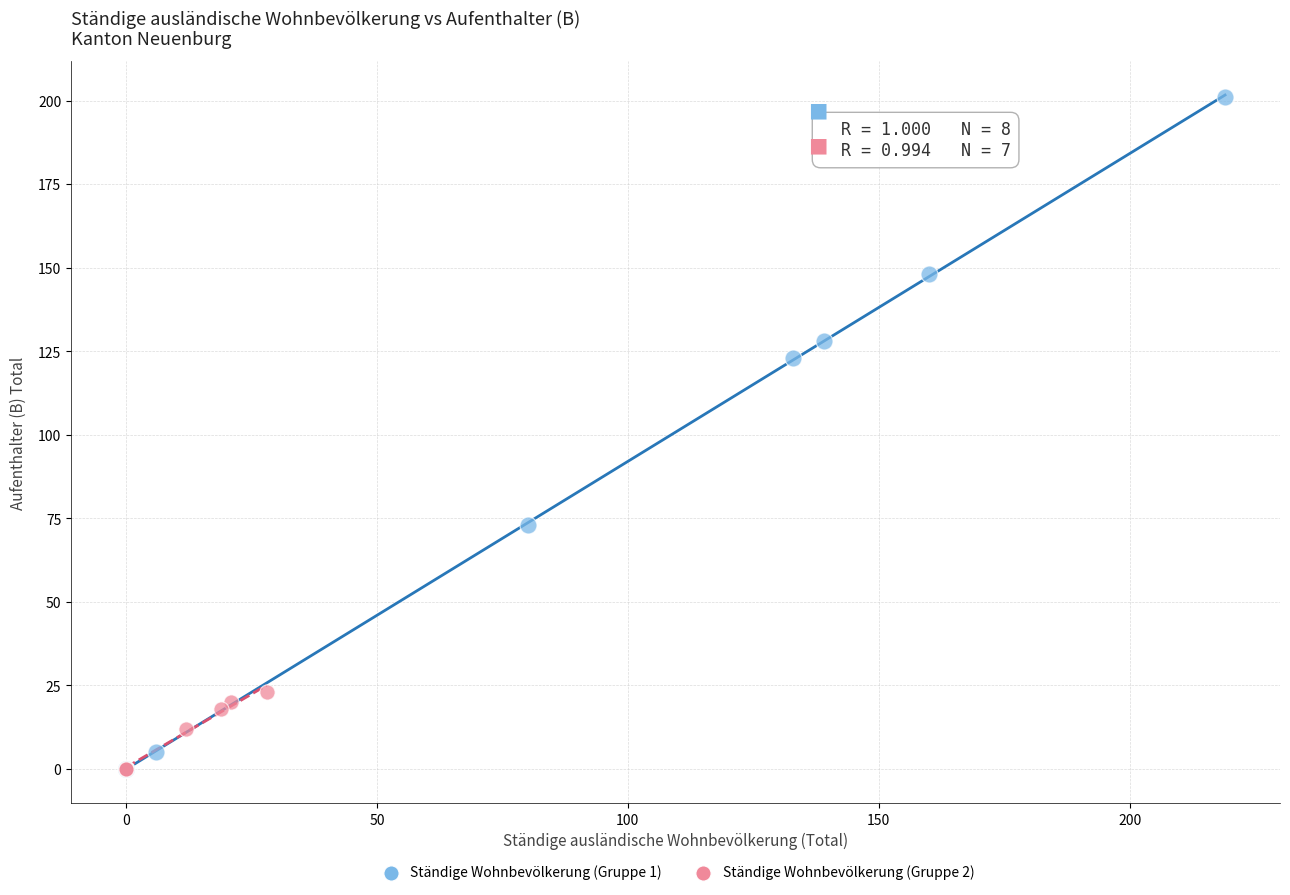

Which series has the widest spread of Y values?

Ständige Wohnbevölkerung (Gruppe 1)